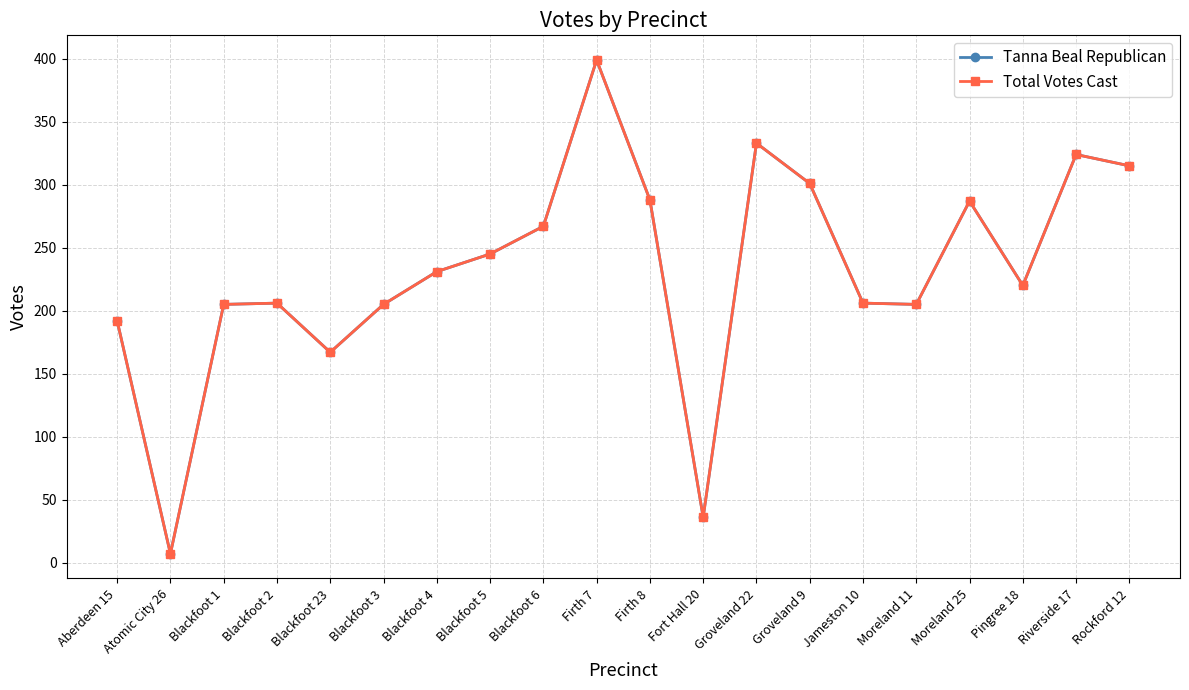

Reading right to left, what are all the values shown in this chart?

Tanna Beal Republican: Rockford 12=315	Riverside 17=324	Pingree 18=220	Moreland 25=287	Moreland 11=205	Jameston 10=206	Groveland 9=301	Groveland 22=333	Fort Hall 20=36	Firth 8=288	Firth 7=399	Blackfoot 6=267	Blackfoot 5=245	Blackfoot 4=231	Blackfoot 3=205	Blackfoot 23=167	Blackfoot 2=206	Blackfoot 1=205	Atomic City 26=7	Aberdeen 15=192
Total Votes Cast: Rockford 12=315	Riverside 17=324	Pingree 18=220	Moreland 25=287	Moreland 11=205	Jameston 10=206	Groveland 9=301	Groveland 22=333	Fort Hall 20=36	Firth 8=288	Firth 7=399	Blackfoot 6=267	Blackfoot 5=245	Blackfoot 4=231	Blackfoot 3=205	Blackfoot 23=167	Blackfoot 2=206	Blackfoot 1=205	Atomic City 26=7	Aberdeen 15=192